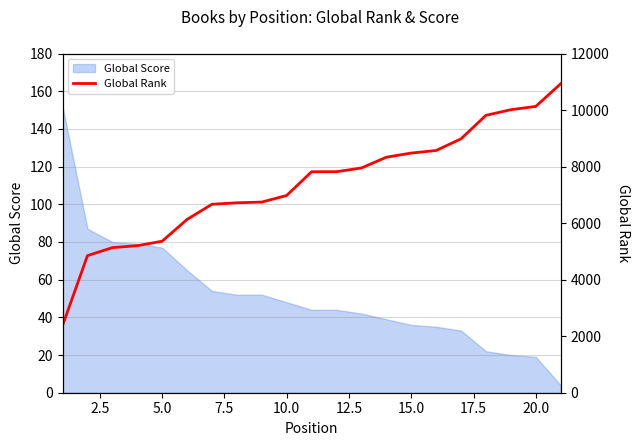

True or false: the data has more than 1 interior local peaks.

False